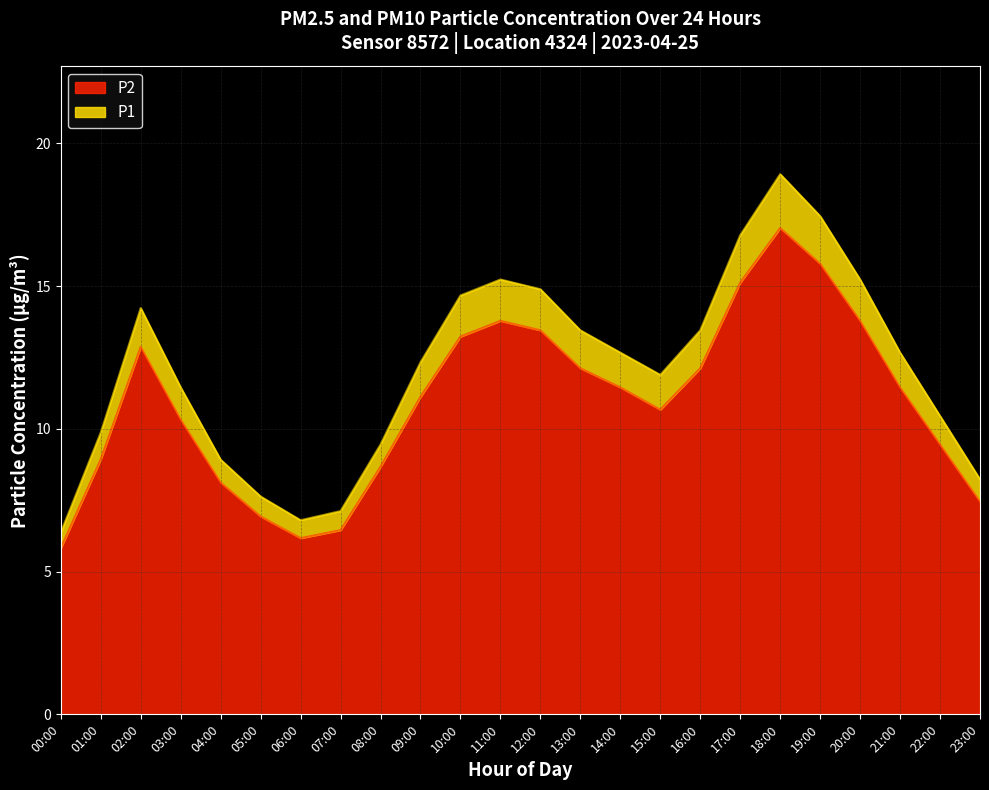

True or false: P1 and P2 intersect in this chart.

False